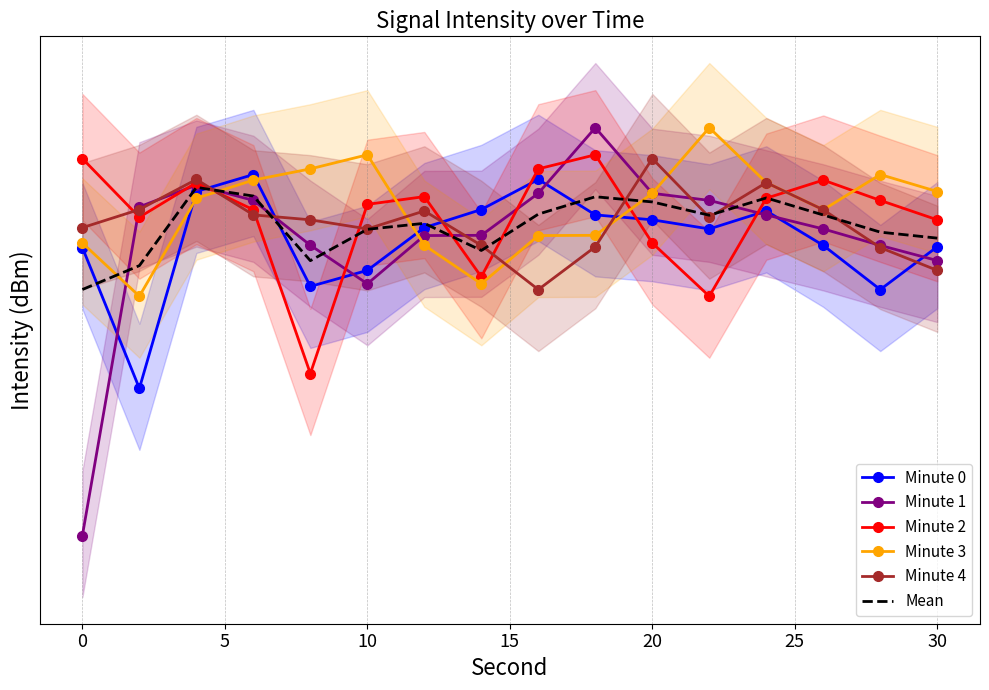

What is the difference between the maximum and minimum values in the Mean series?

10.2